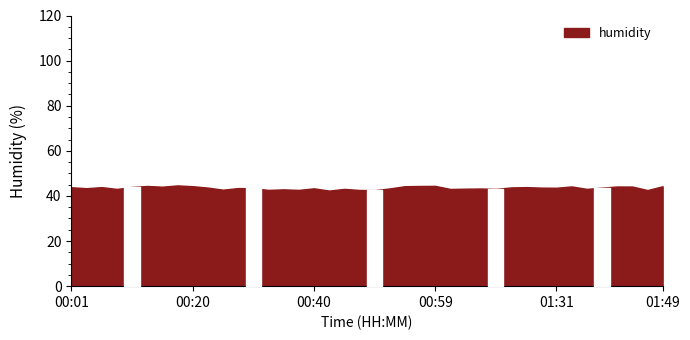

What is the greatest value displayed?

44.7